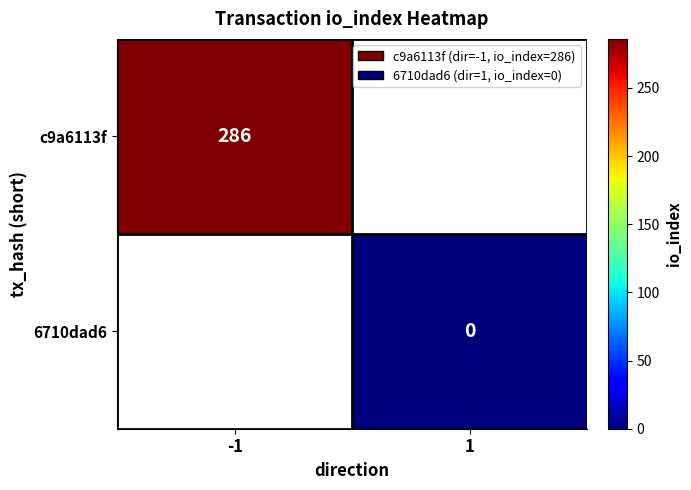

The c9a6113f series shows 460.8 at -1. True or false?

False